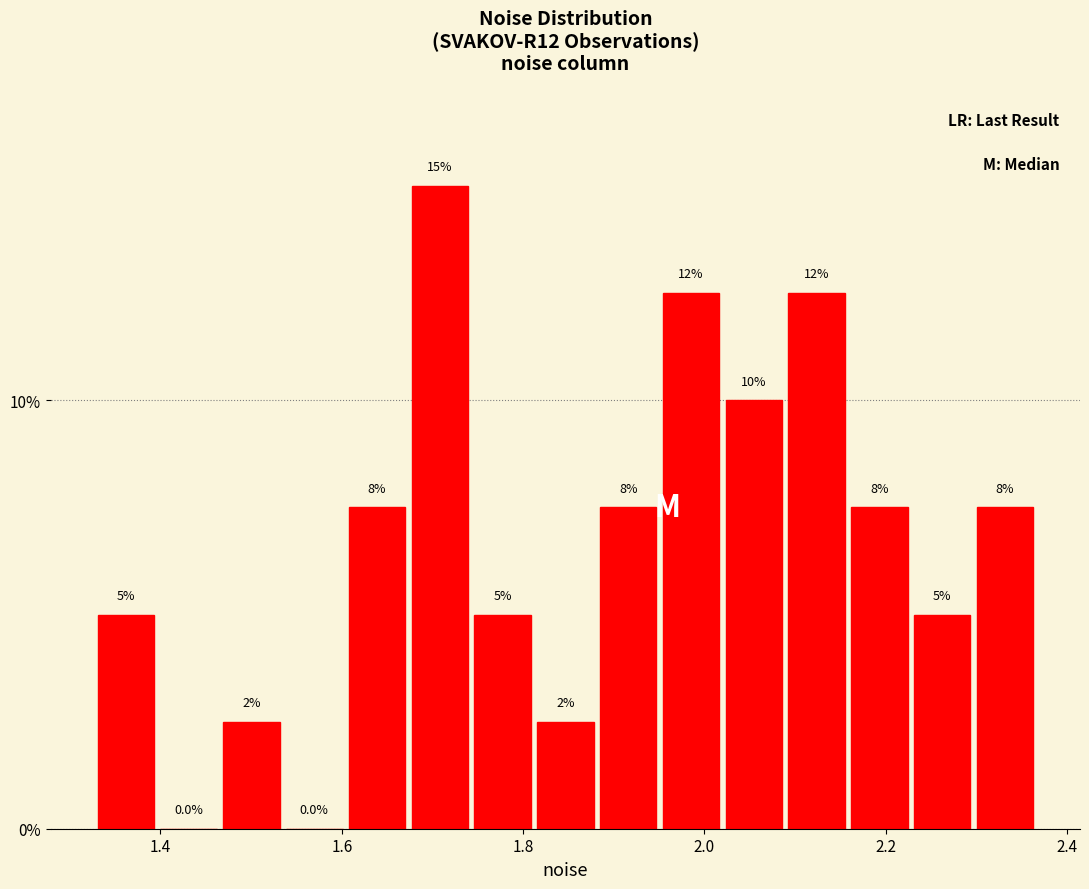

Around what value on the x-axis is the tallest bar? Give the approximate position of its centre, as read against the axis.

1.70